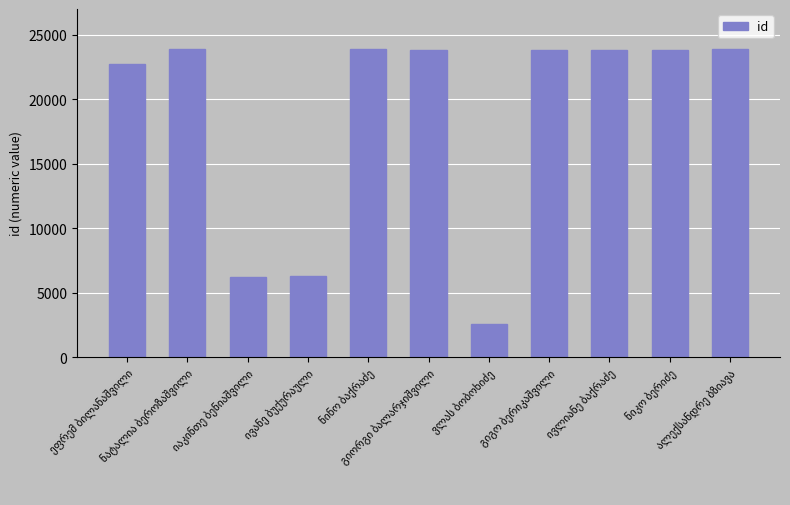

What is the difference between the maximum and second lowest values?

17682